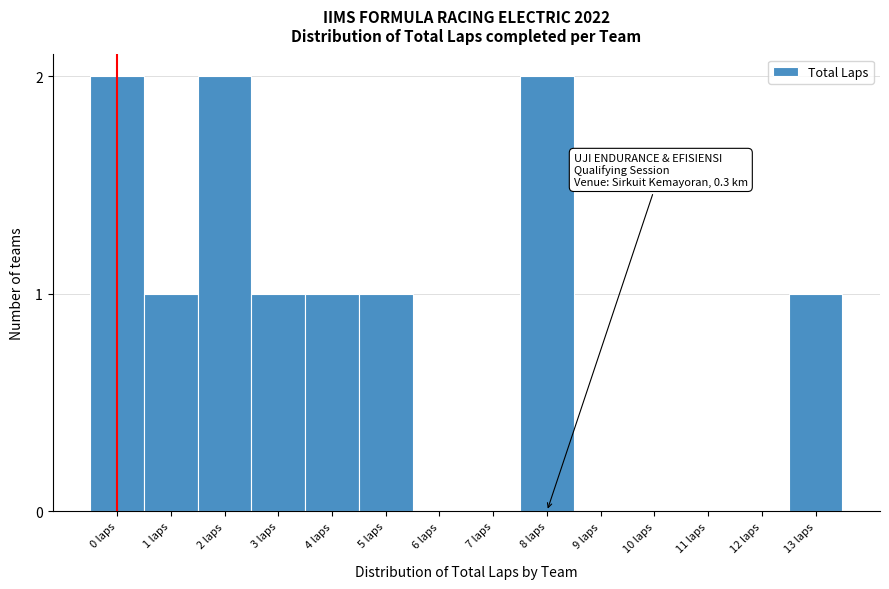

Reading right to left, extract all data points from this chart.

13 laps=1	12 laps=0	11 laps=0	10 laps=0	9 laps=0	8 laps=2	7 laps=0	6 laps=0	5 laps=1	4 laps=1	3 laps=1	2 laps=2	1 laps=1	0 laps=2